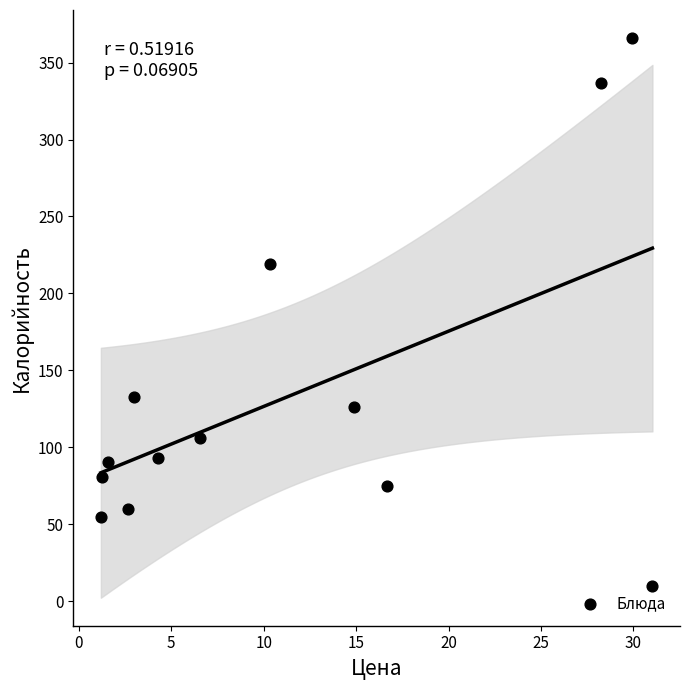

What is the range of X values (max minus min)?

29.8